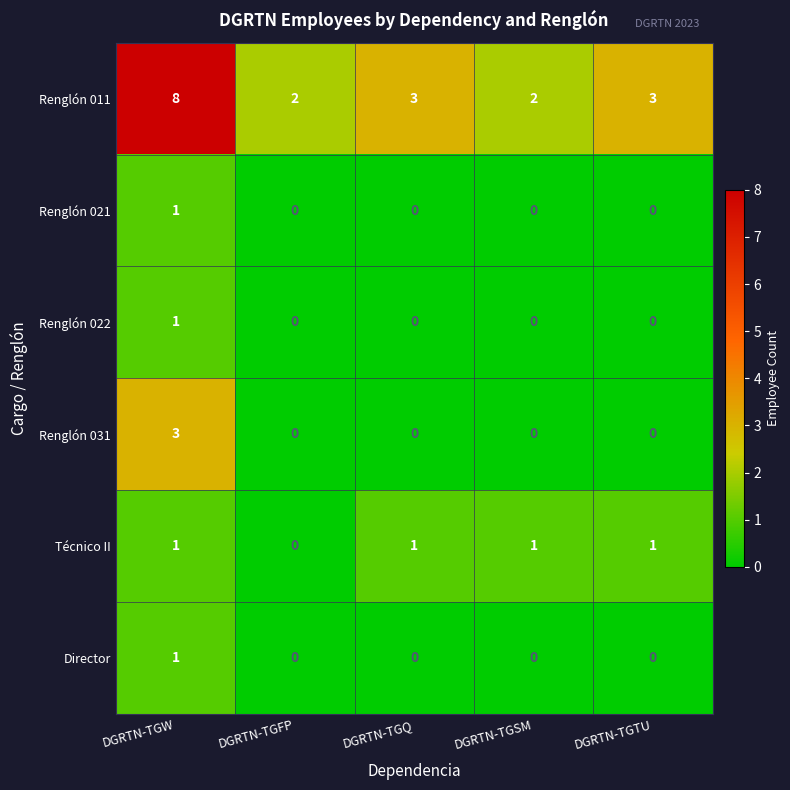

At how many categories does at least one series exceed 1?

5